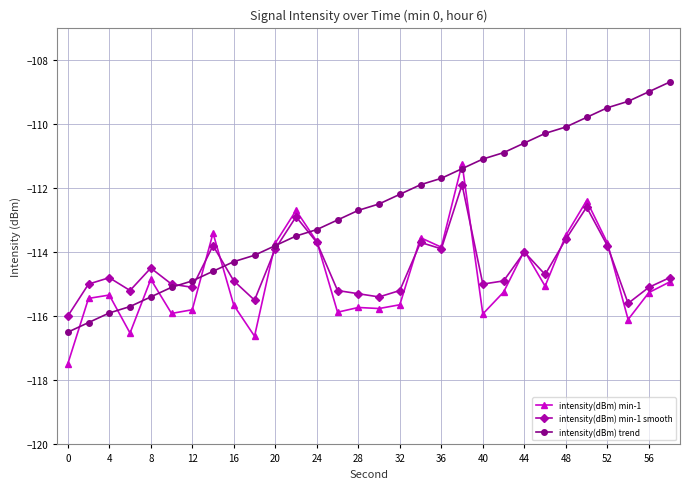

What is the value of the intensity(dBm) min-1 smooth point at the 25th from the left?

-113.6